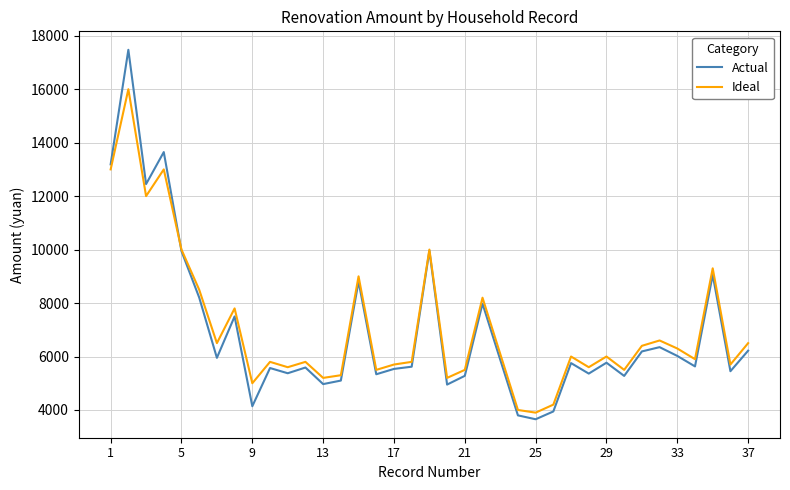

At how many categories does at least one series exceed 9913?

6